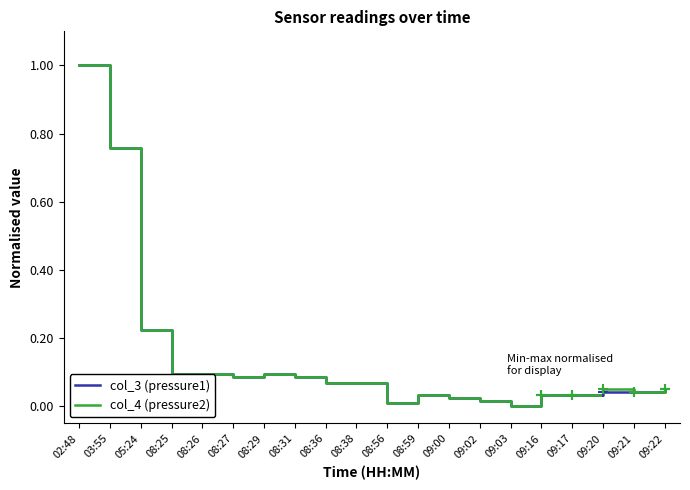

Which category has the highest value in the col_4 (pressure2) series?

02:48